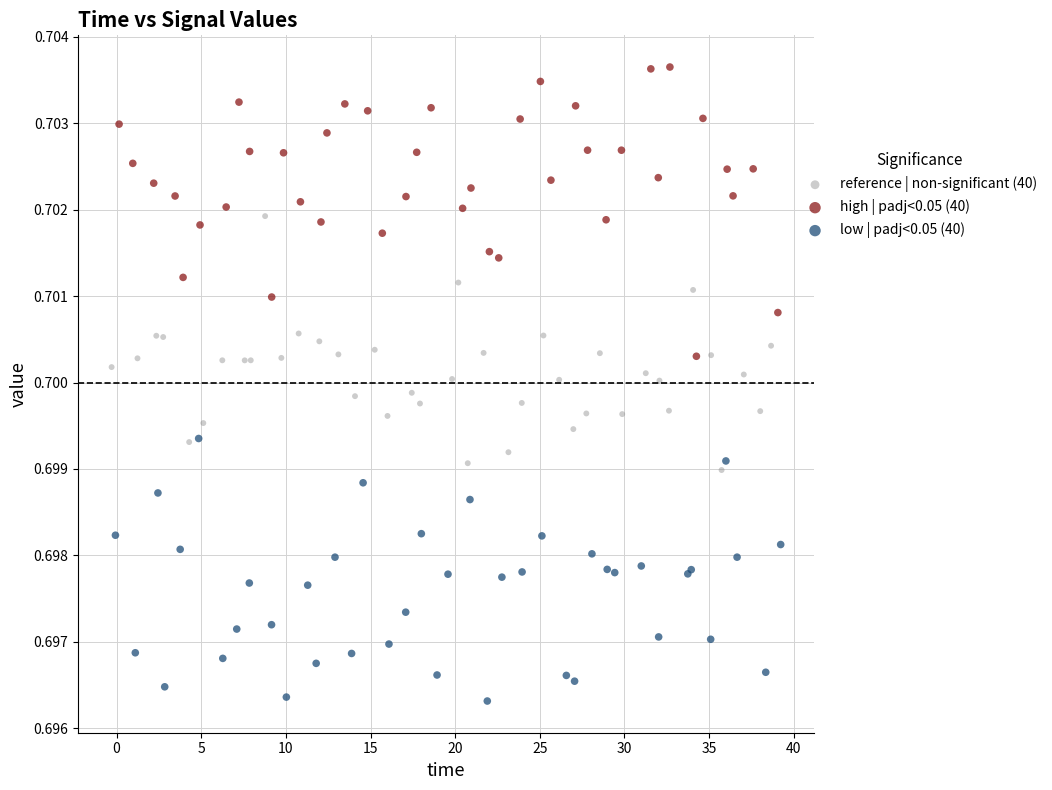

Which series contains the highest Y value?

high | padj<0.05 (40)